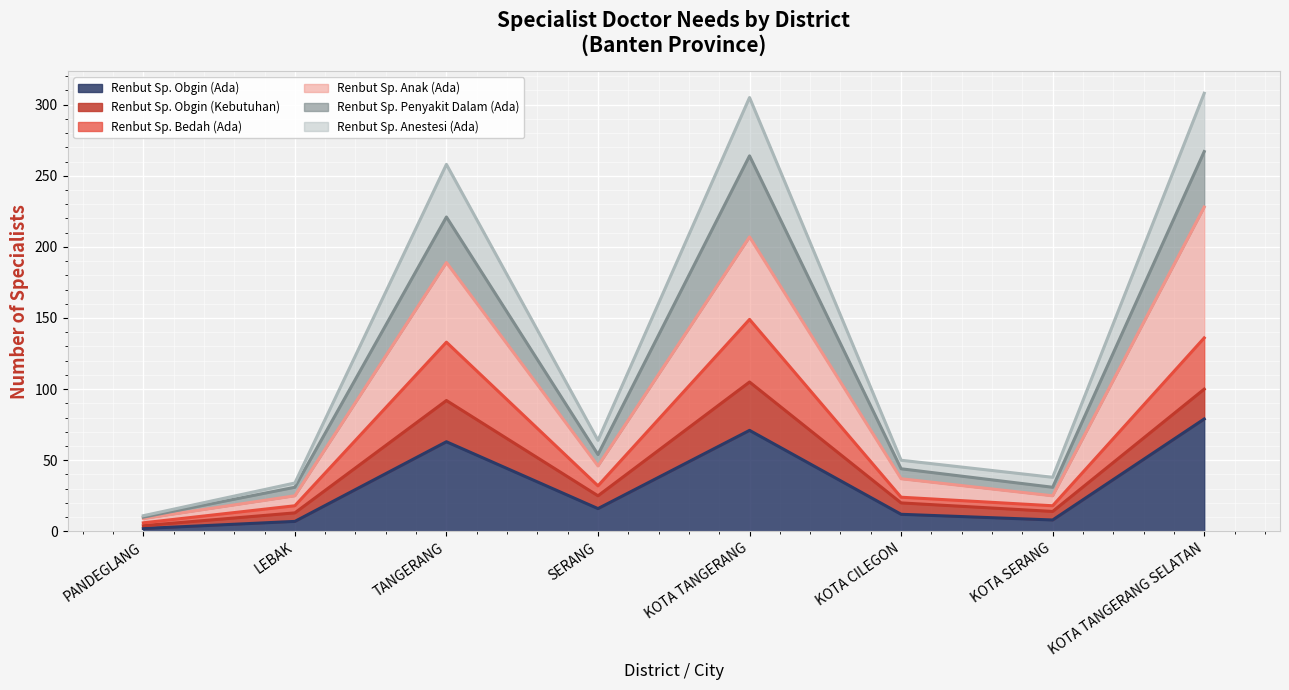

What is the minimum value shown in the chart?

2